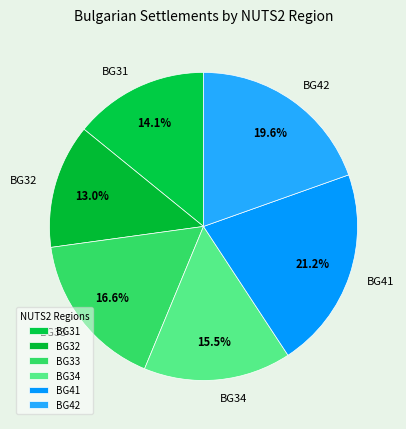

Does any single category account for the majority?

No